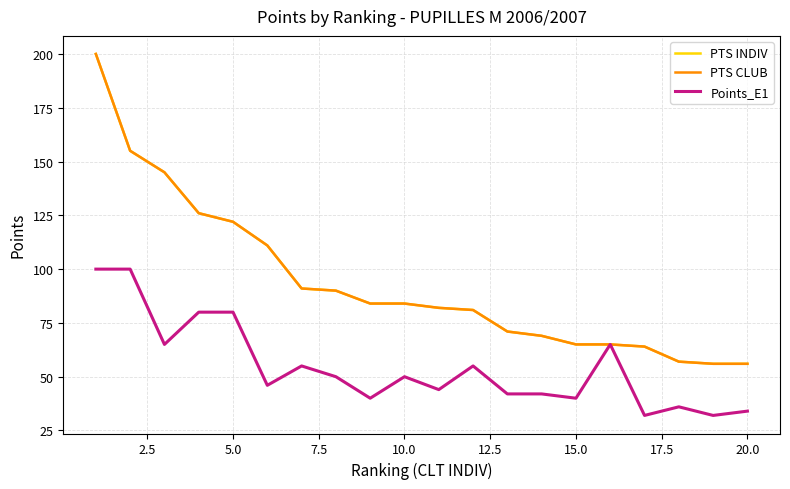

True or false: Points_E1 and PTS CLUB cross at least once.

False